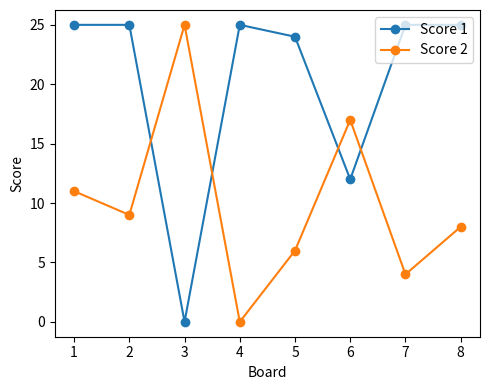

Between 2 and 3, which series saw the biggest shift?

Score 1